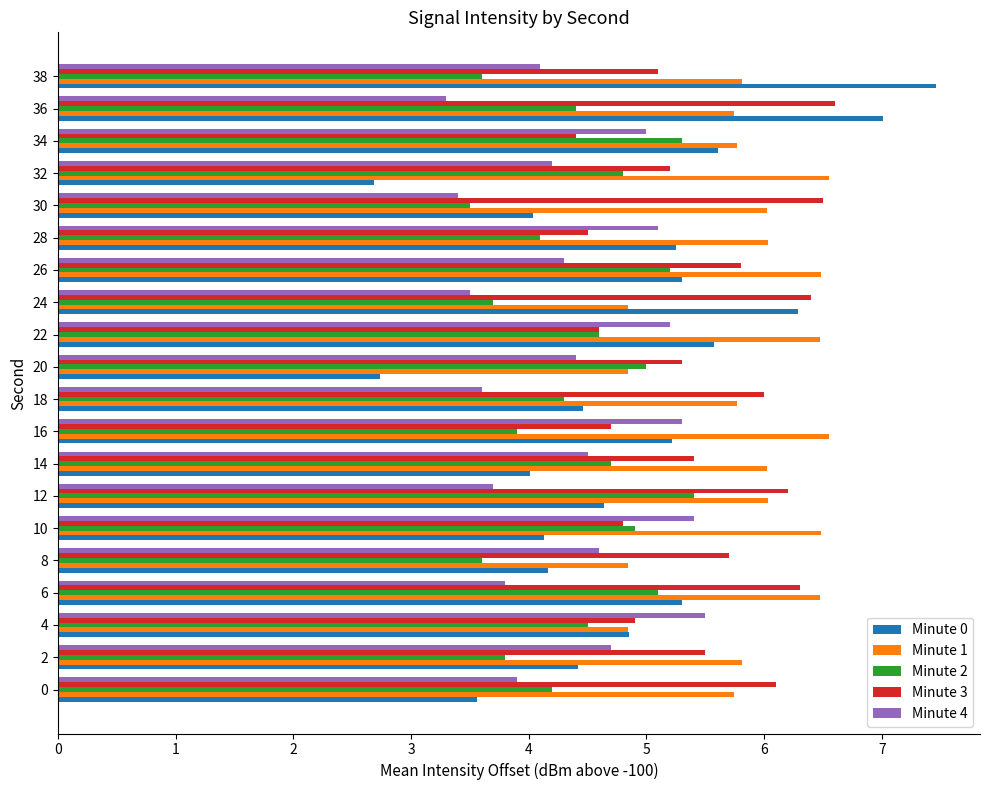

What is the difference between the second highest and second lowest values in the Minute 1 series?

1.7